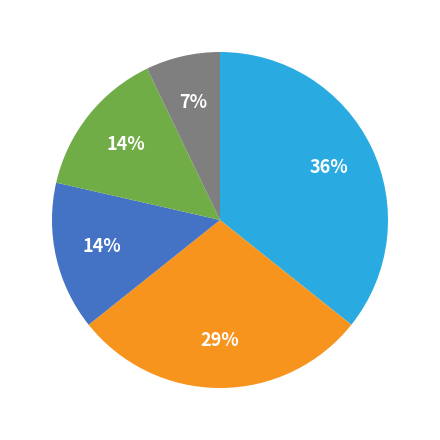

To the nearest percent, what is the difference between the largest and smallest slice percentages?

29%